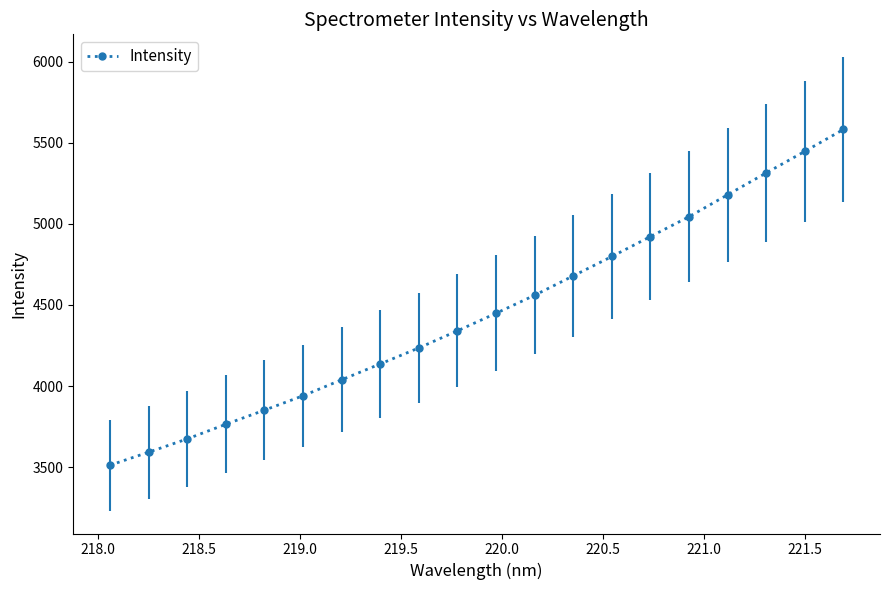

True or false: there are more than 2 points higher than both neighbors.

False